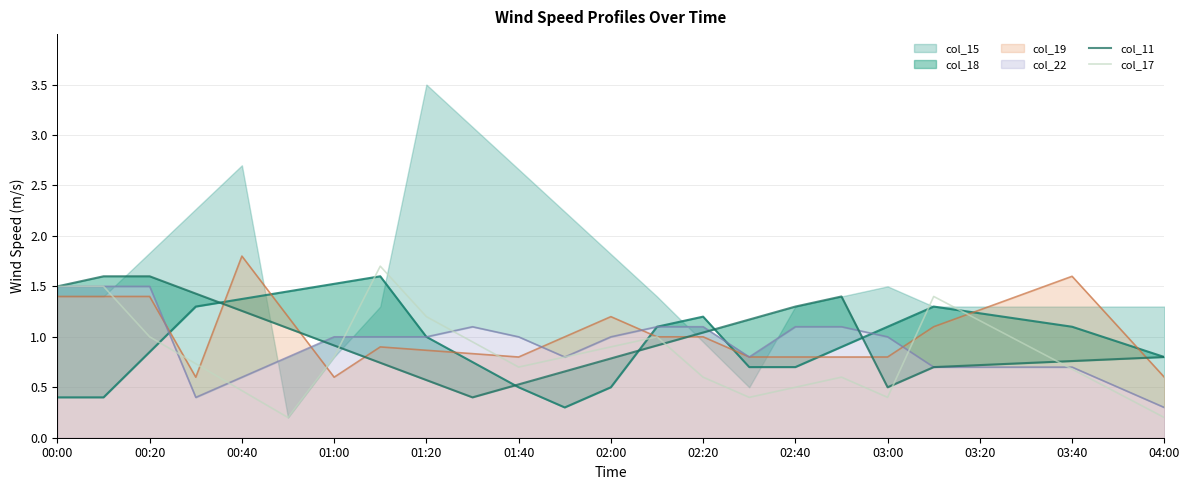

What is the lowest value of the col_19 series?

0.6